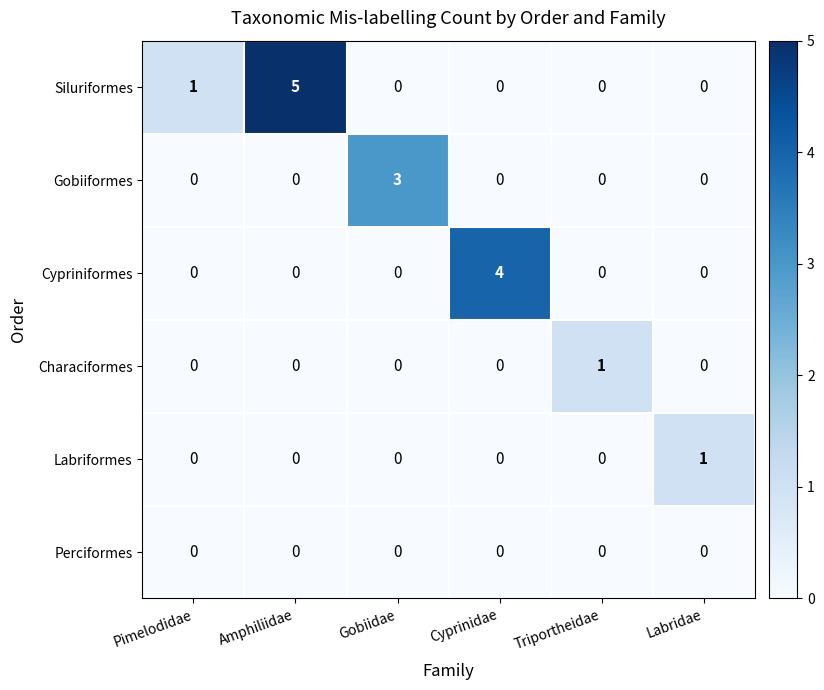

Which category has the highest value across all series?

Amphiliidae